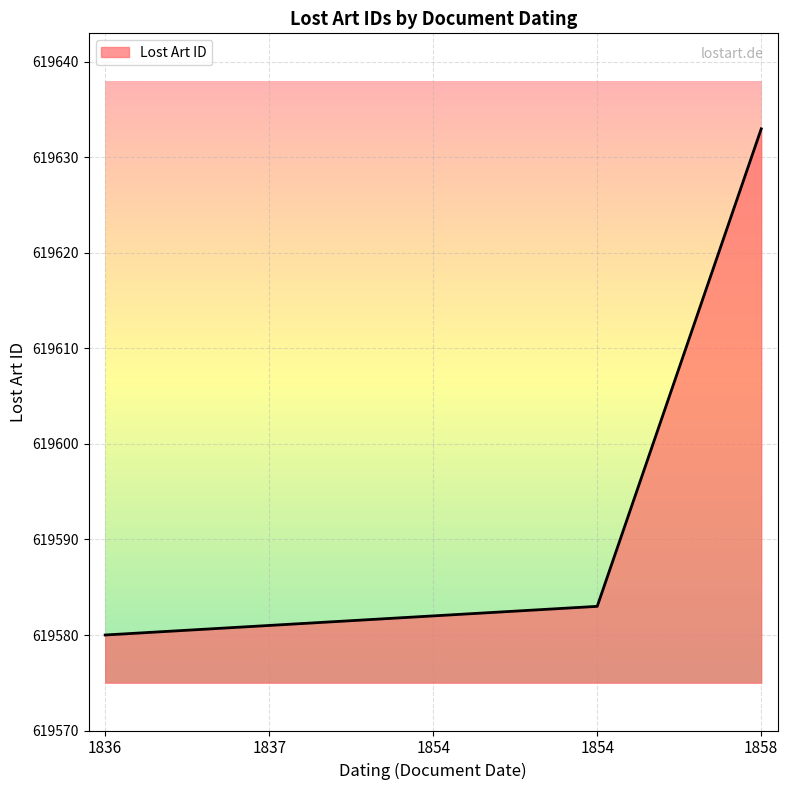

What is the maximum value shown in the chart?

619633